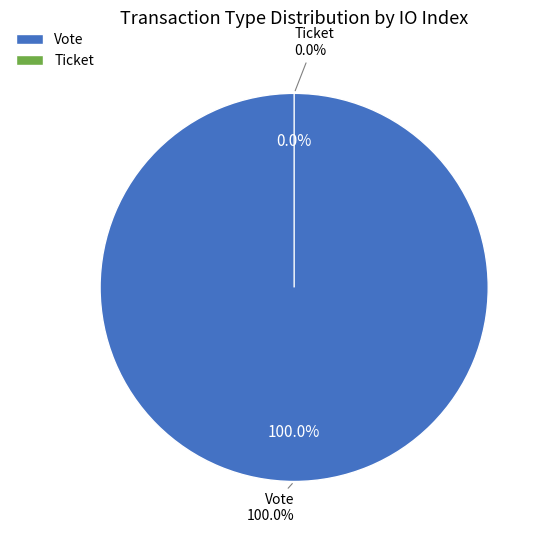

Which slice is the largest?

Vote